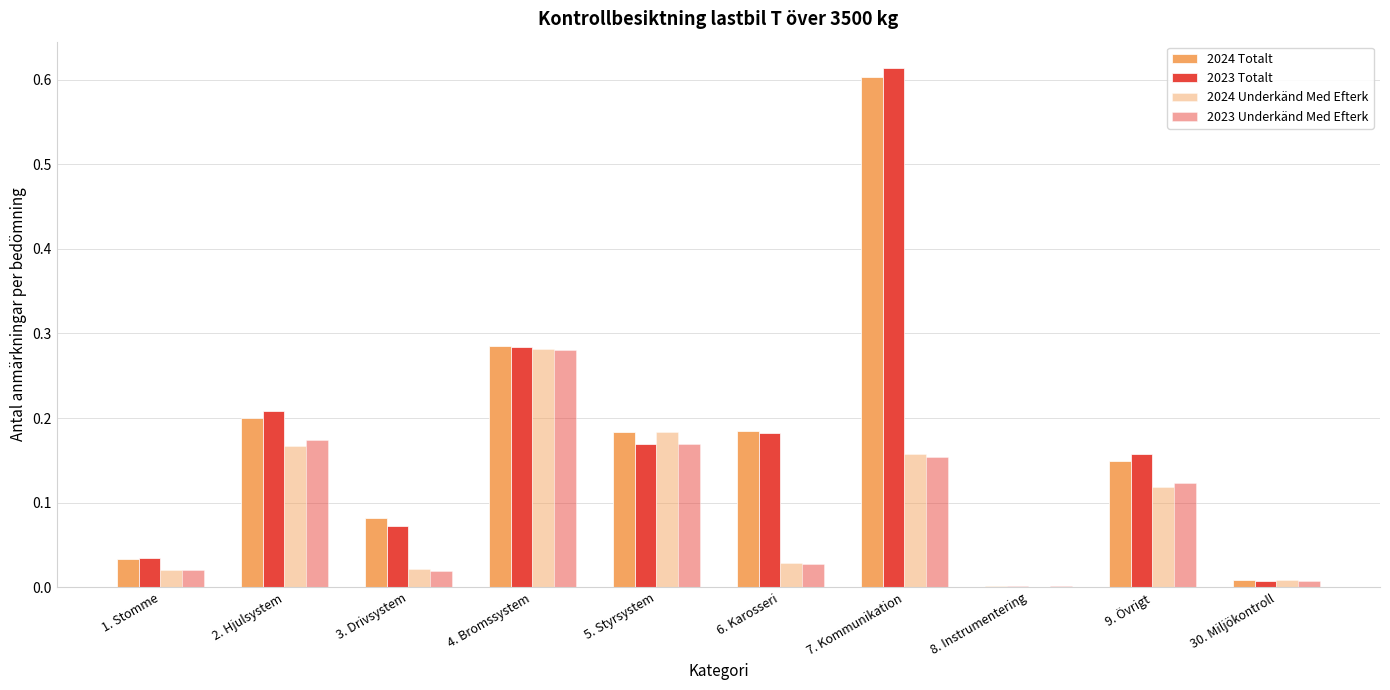

Count the number of categories in the chart.

10